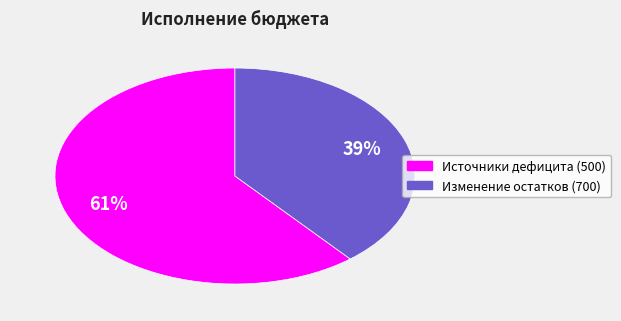

To the nearest percent, what is the average slice percentage?

50%